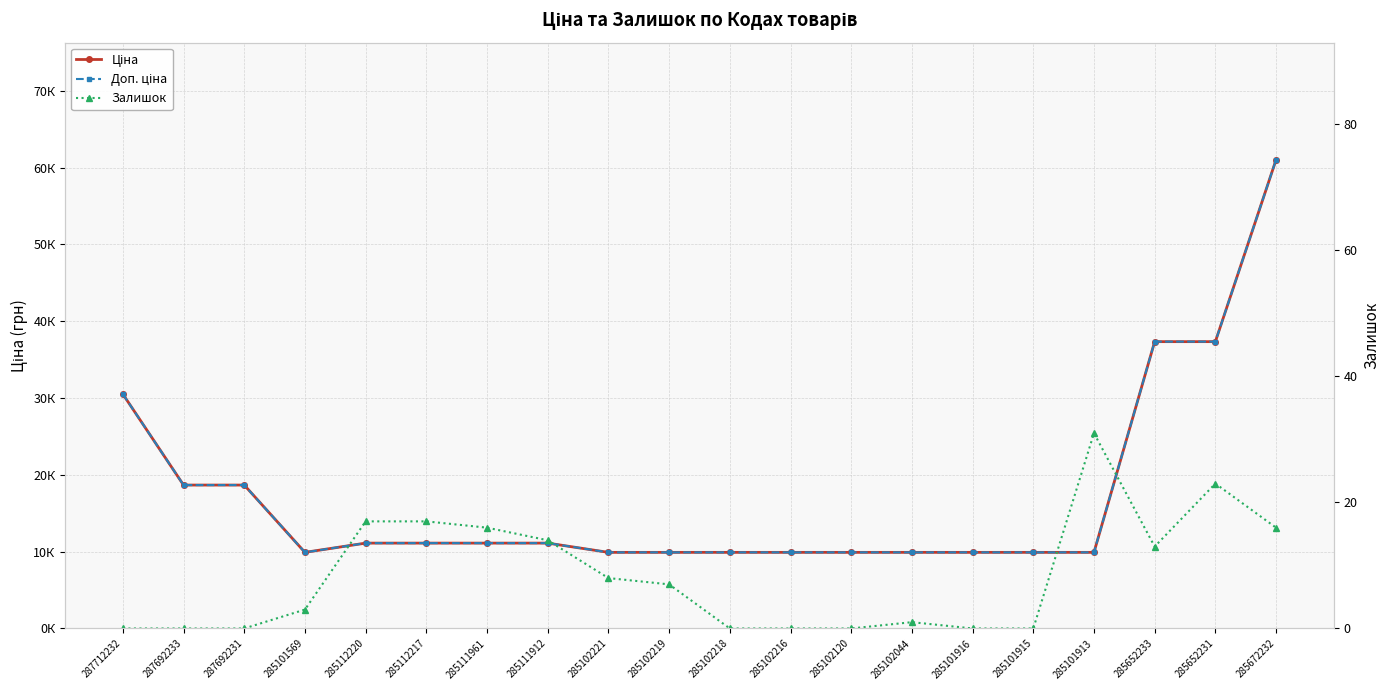

Reading left to right, what are all the values shown in this chart?

Ціна: 287712232=30512.3	287692233=18671.5	287692231=18671.5	285101569=9908.5	285112220=11113.6	285112217=11113.6	285111961=11113.6	285111912=11113.6	285102221=9908.5	285102219=9908.5	285102218=9908.5	285102216=9908.5	285102120=9908.5	285102044=9908.5	285101916=9908.5	285101915=9908.5	285101913=9908.5	285652233=37343.0	285652231=37343.0	285672232=61024.7
Доп. ціна: 287712232=30512.3	287692233=18671.5	287692231=18671.5	285101569=9908.5	285112220=11113.6	285112217=11113.6	285111961=11113.6	285111912=11113.6	285102221=9908.5	285102219=9908.5	285102218=9908.5	285102216=9908.5	285102120=9908.5	285102044=9908.5	285101916=9908.5	285101915=9908.5	285101913=9908.5	285652233=37343.0	285652231=37343.0	285672232=61024.7
Залишок: 287712232=0.0	287692233=0.0	287692231=0.0	285101569=3.0	285112220=17.0	285112217=17.0	285111961=16.0	285111912=14.0	285102221=8.0	285102219=7.0	285102218=0.0	285102216=0.0	285102120=0.0	285102044=1.0	285101916=0.0	285101915=0.0	285101913=31.0	285652233=13.0	285652231=23.0	285672232=16.0